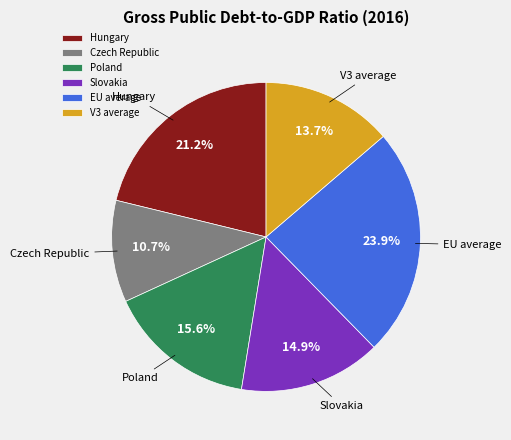

Does Slovakia account for over 50% of the chart?

No